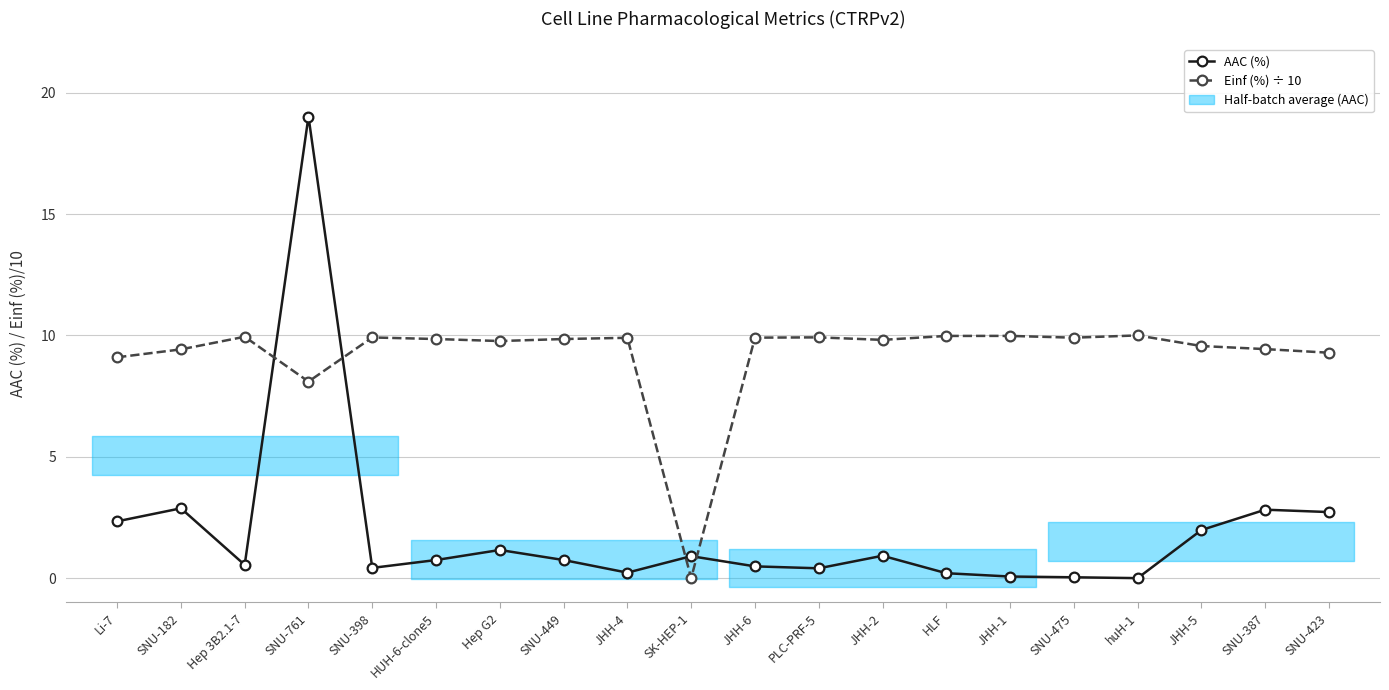

What is the sum of the AAC (%) values at SNU-182 and SNU-398?

3.3